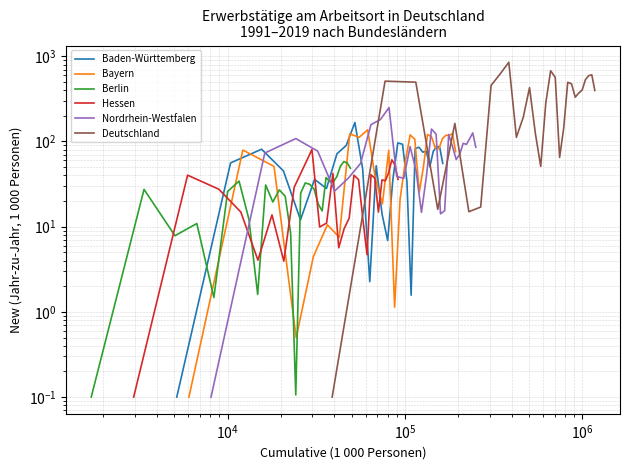

What is the value of the Baden-Württemberg point at the 1st from the left?

0.1